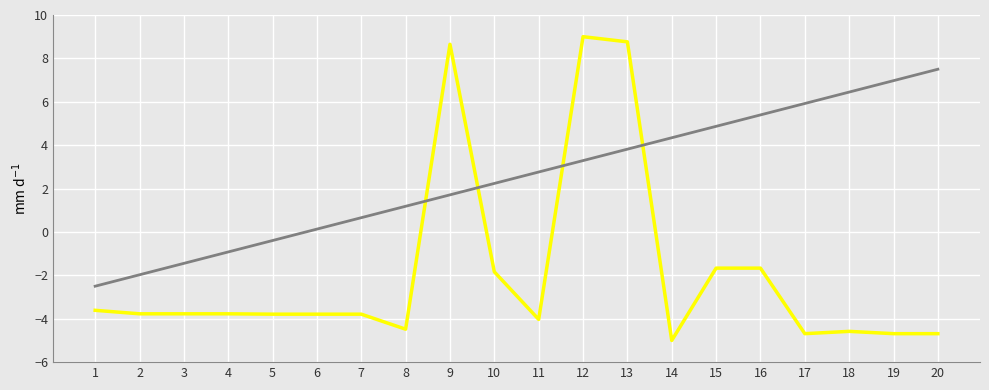

What is the minimum value shown in the chart?

-5.0